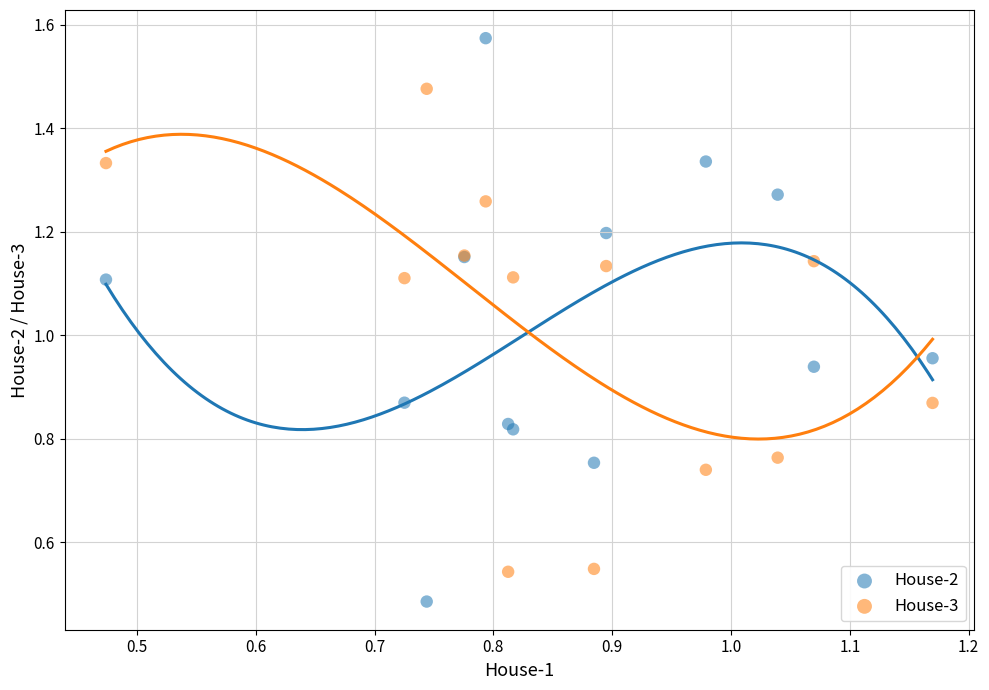

Which series contains the lowest Y value?

House-2